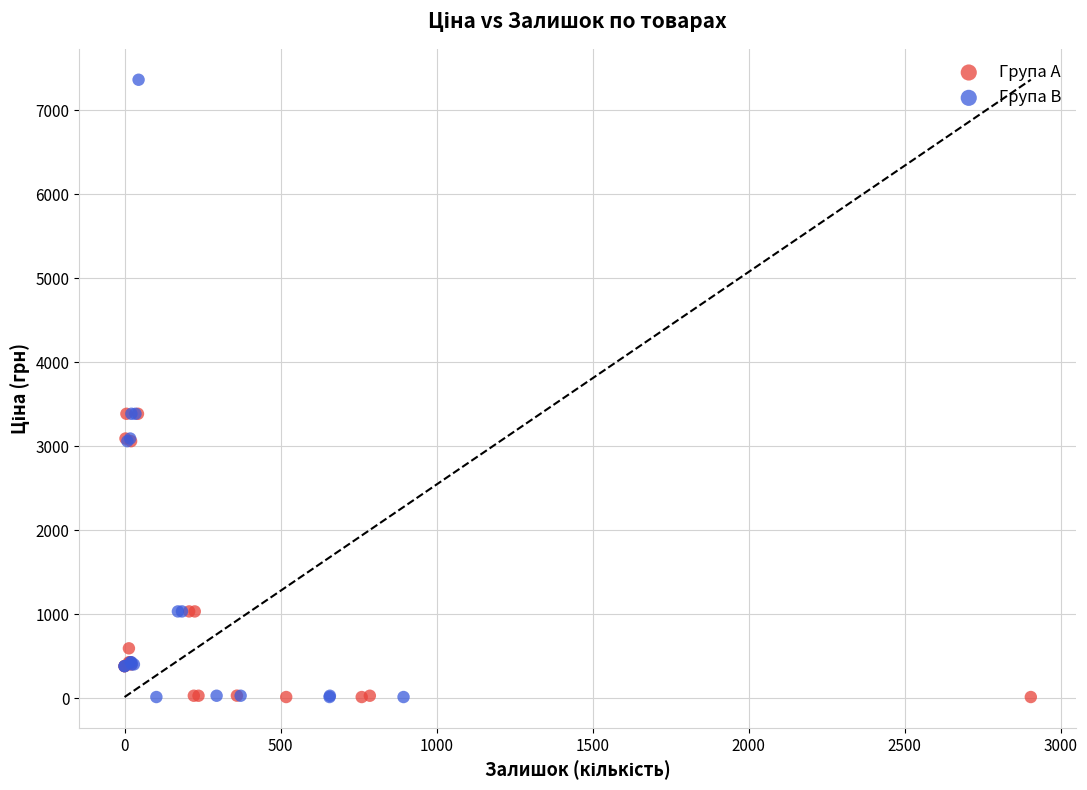

Which series contains the highest Y value?

Група B